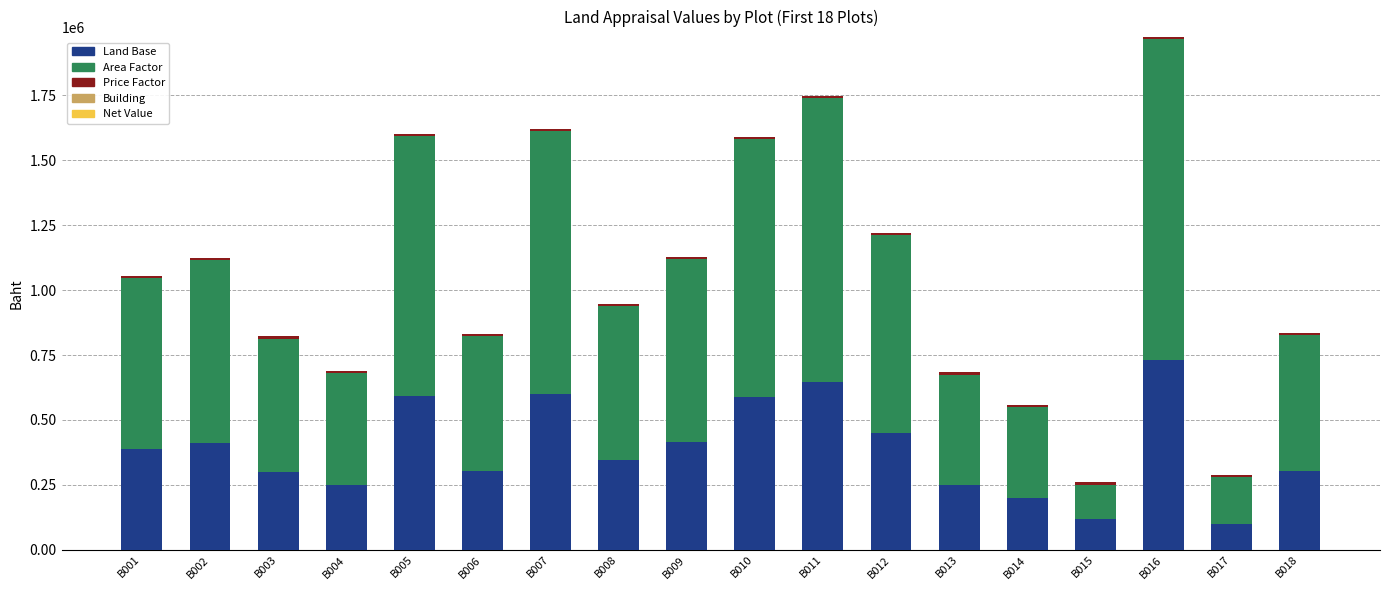

At which category is the sum across all series the highest?

B016